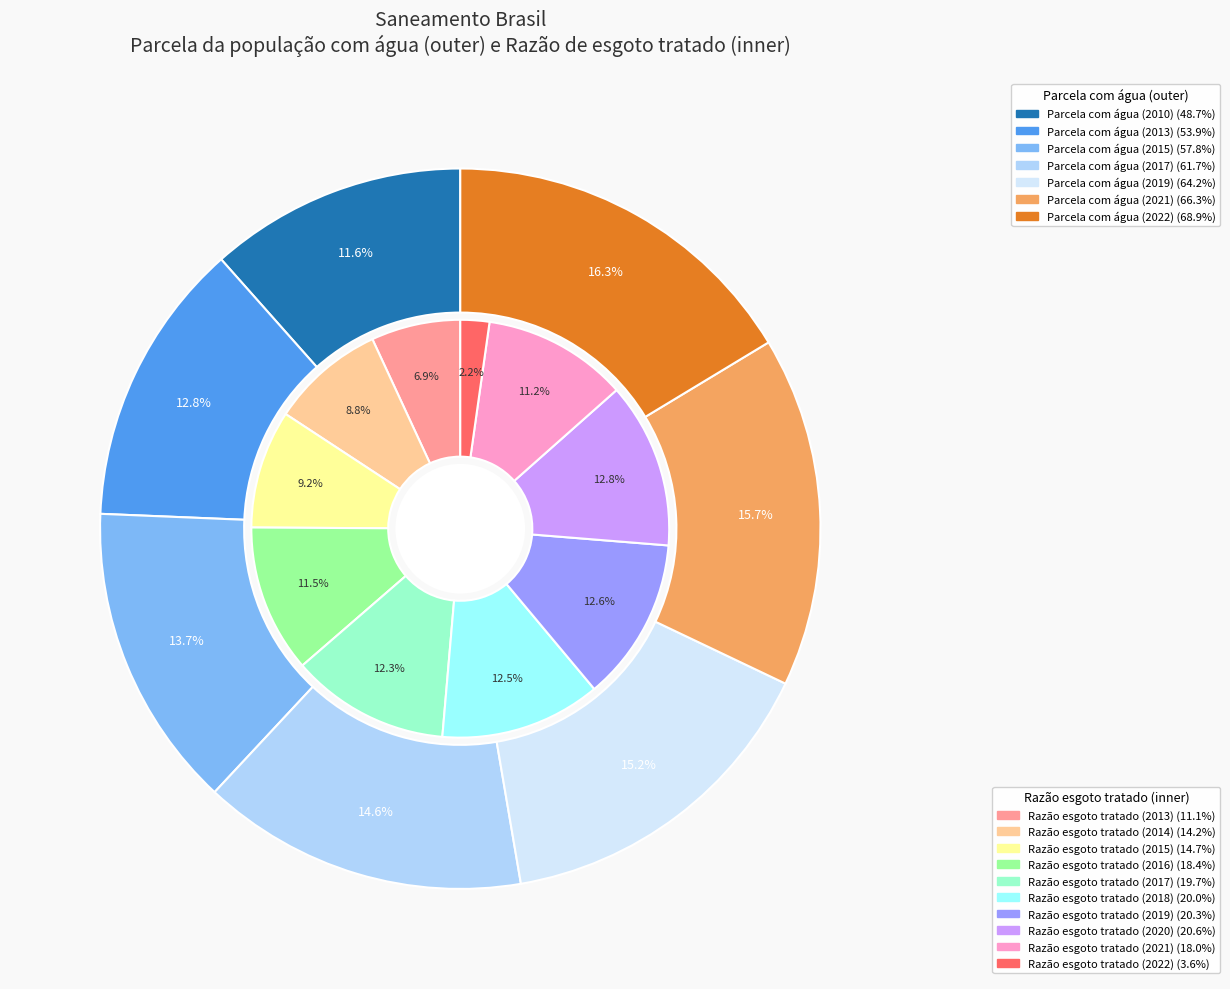

Which has a higher value, Parcela com água (2015) or Parcela com água (2017)?

Parcela com água (2017)